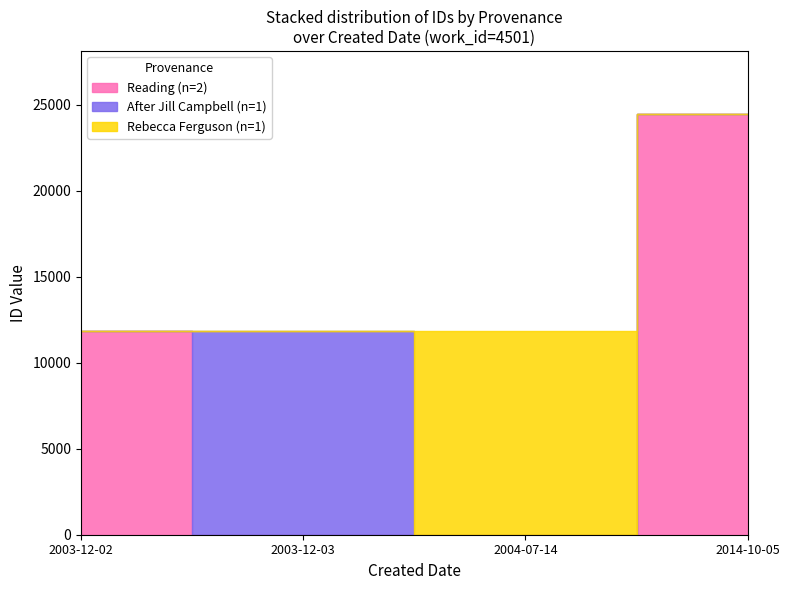

Reading left to right, list all the values displayed in this chart.

Reading (id): 2003-12-02=11829	2003-12-03=11831	2004-07-14=11838	2014-10-05=24460
After Jill Campbell (id): 2003-12-02=11829	2003-12-03=11831	2004-07-14=11838	2014-10-05=24460
Rebecca Ferguson (id): 2003-12-02=11829	2003-12-03=11831	2004-07-14=11838	2014-10-05=24460